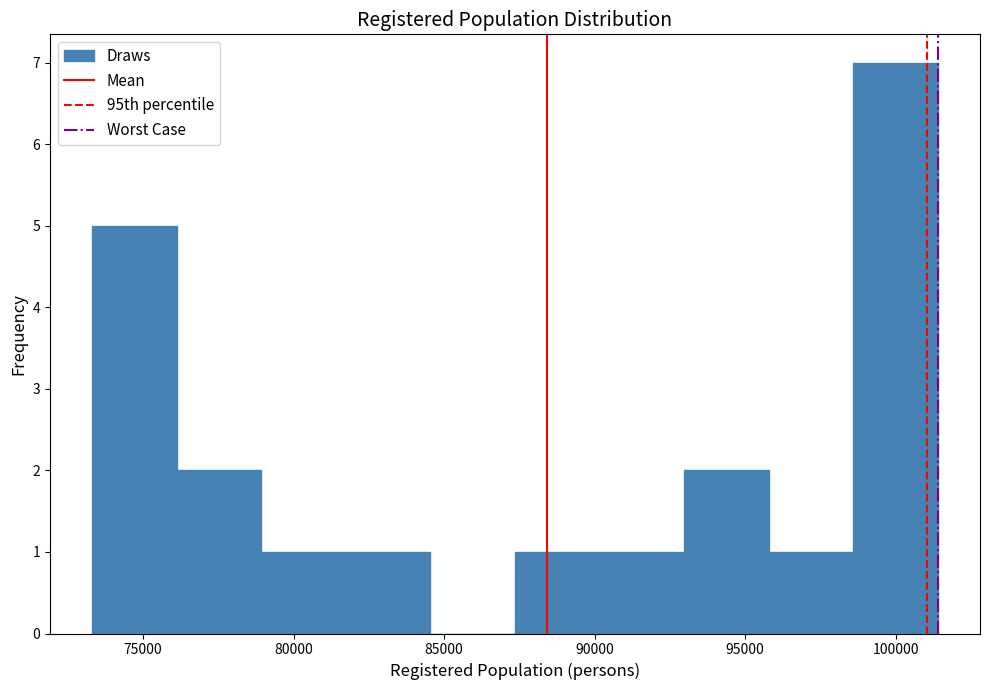

Reading left to right, transcribe this chart: for each bar, give the range it covers on the x-axis and its height. Neither the bar edges nor the heights are printed on the chart, so give them approximately, as read against the axes.

73500 to 76000: 5
76000 to 79000: 2
79000 to 81500: 1
81500 to 84500: 1
84500 to 87500: 0
87500 to 90000: 1
90000 to 93000: 1
93000 to 96000: 2
96000 to 98500: 1
98500 to 101500: 7